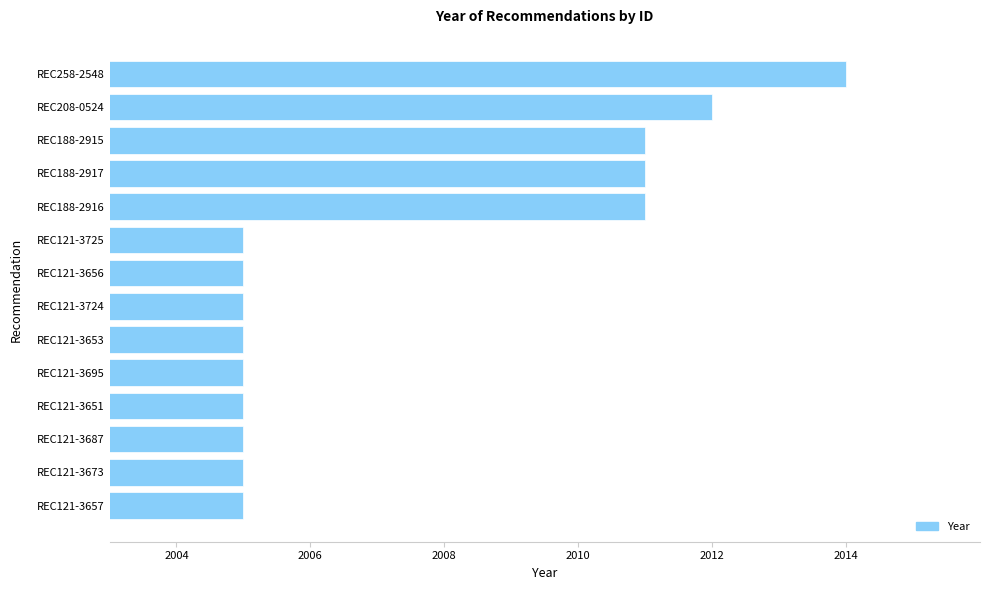

The value at REC188-2916 is 532. True or false?

False